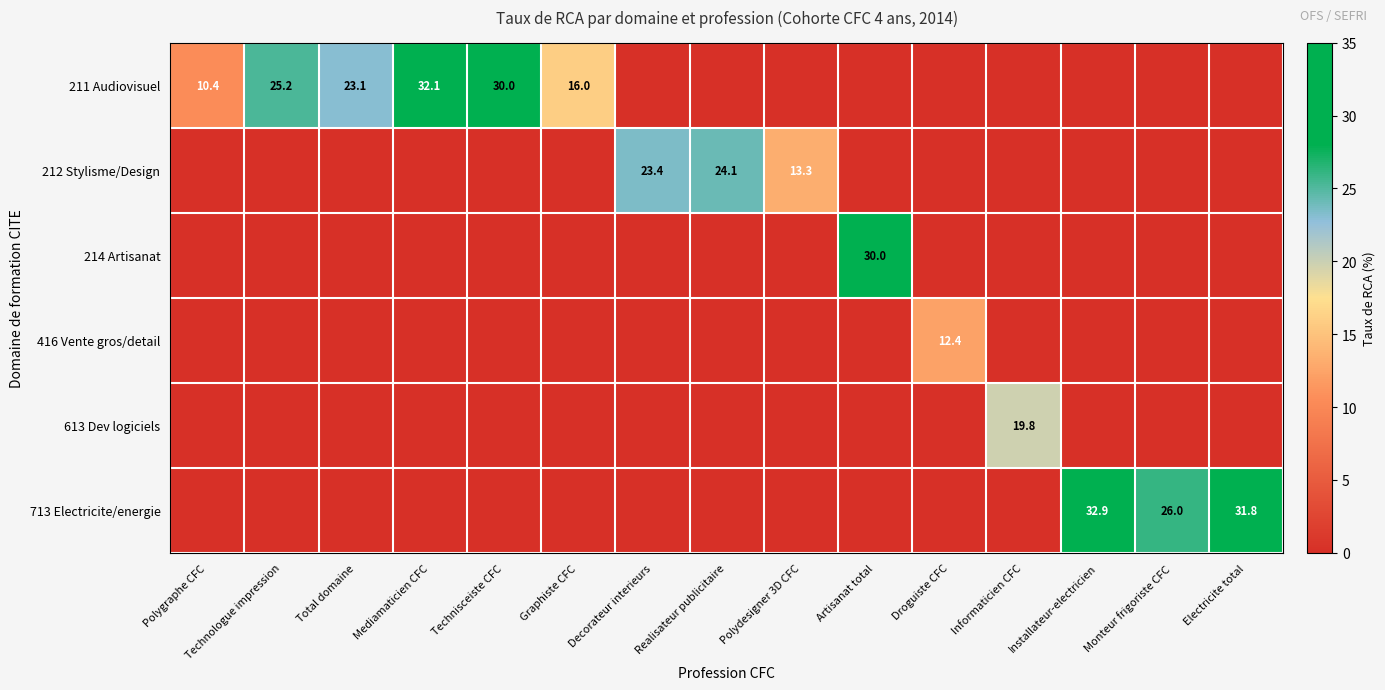

At which label is 211 Audiovisuel closest to 21?

Total domaine